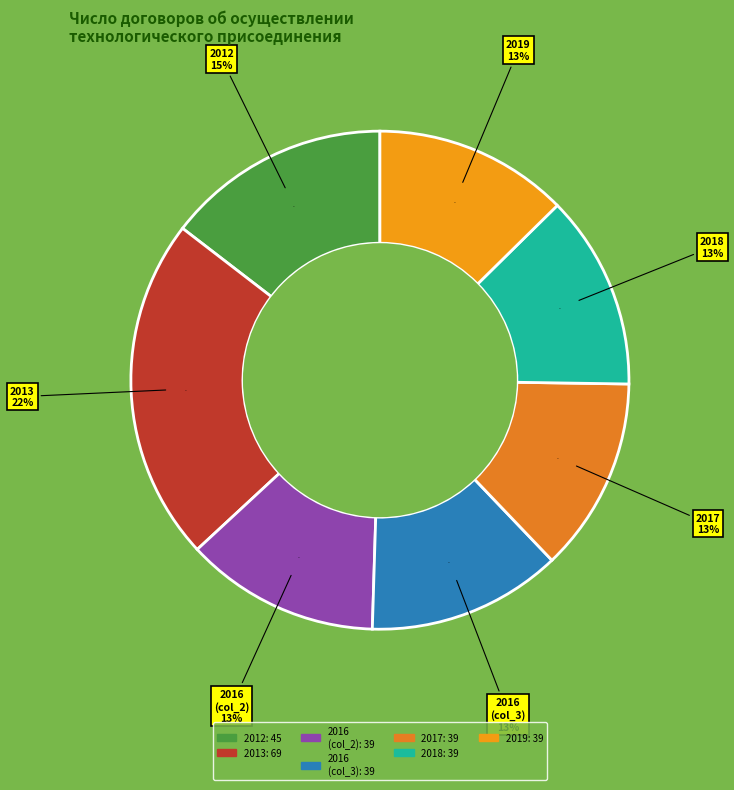

To the nearest percent, what percentage of the pie is 2016 (col_2)?

13%